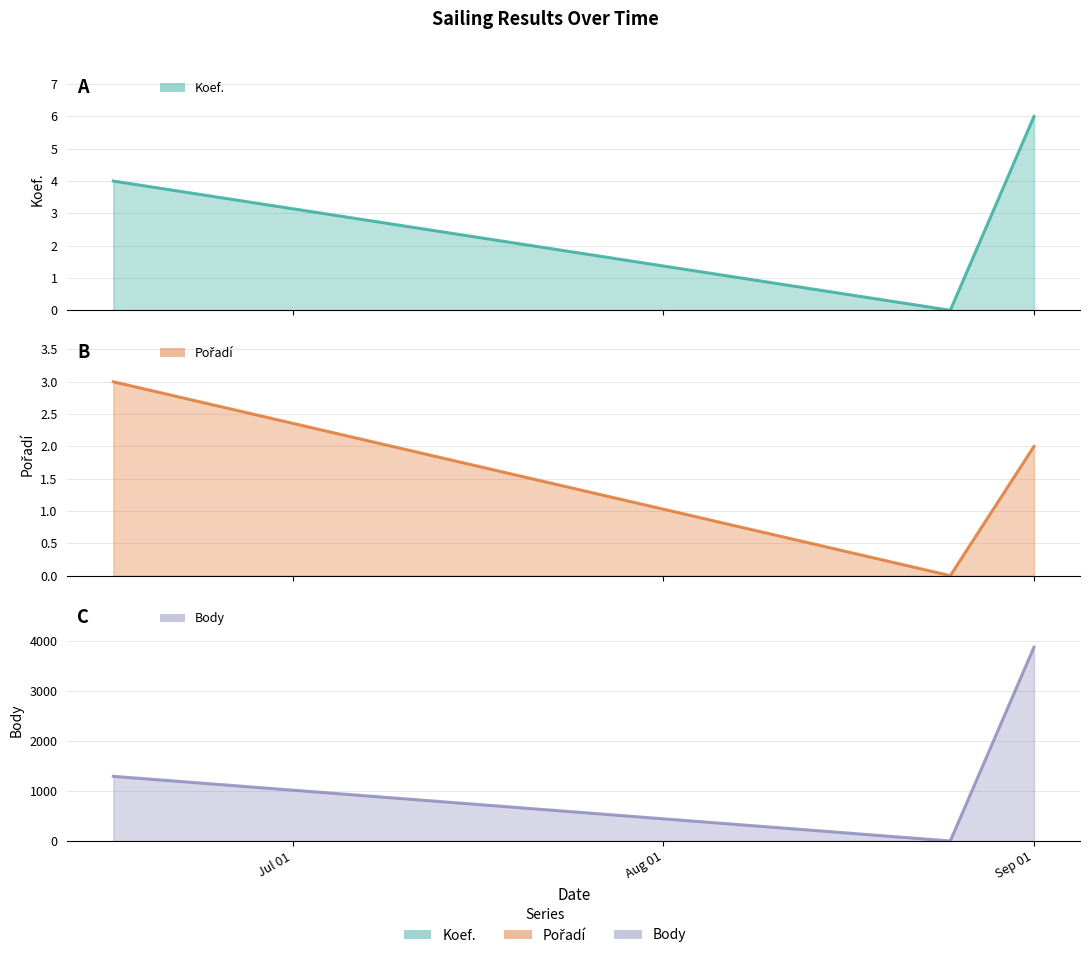

Which series has the largest total across all categories?

Body